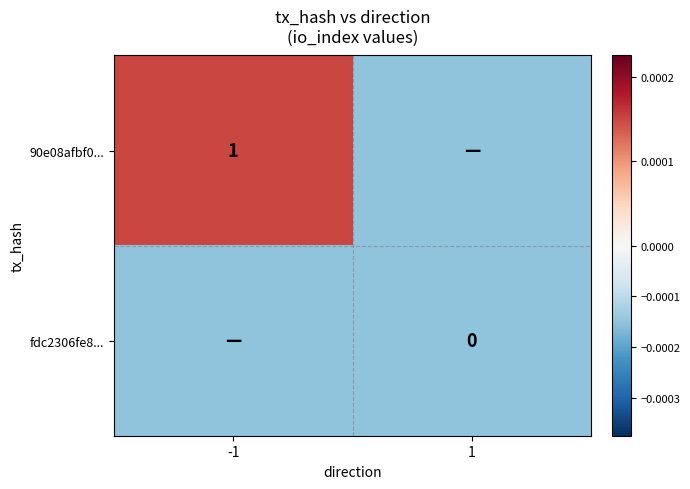

The fdc2306fe8... series shows -0.0 at 1. True or false?

False